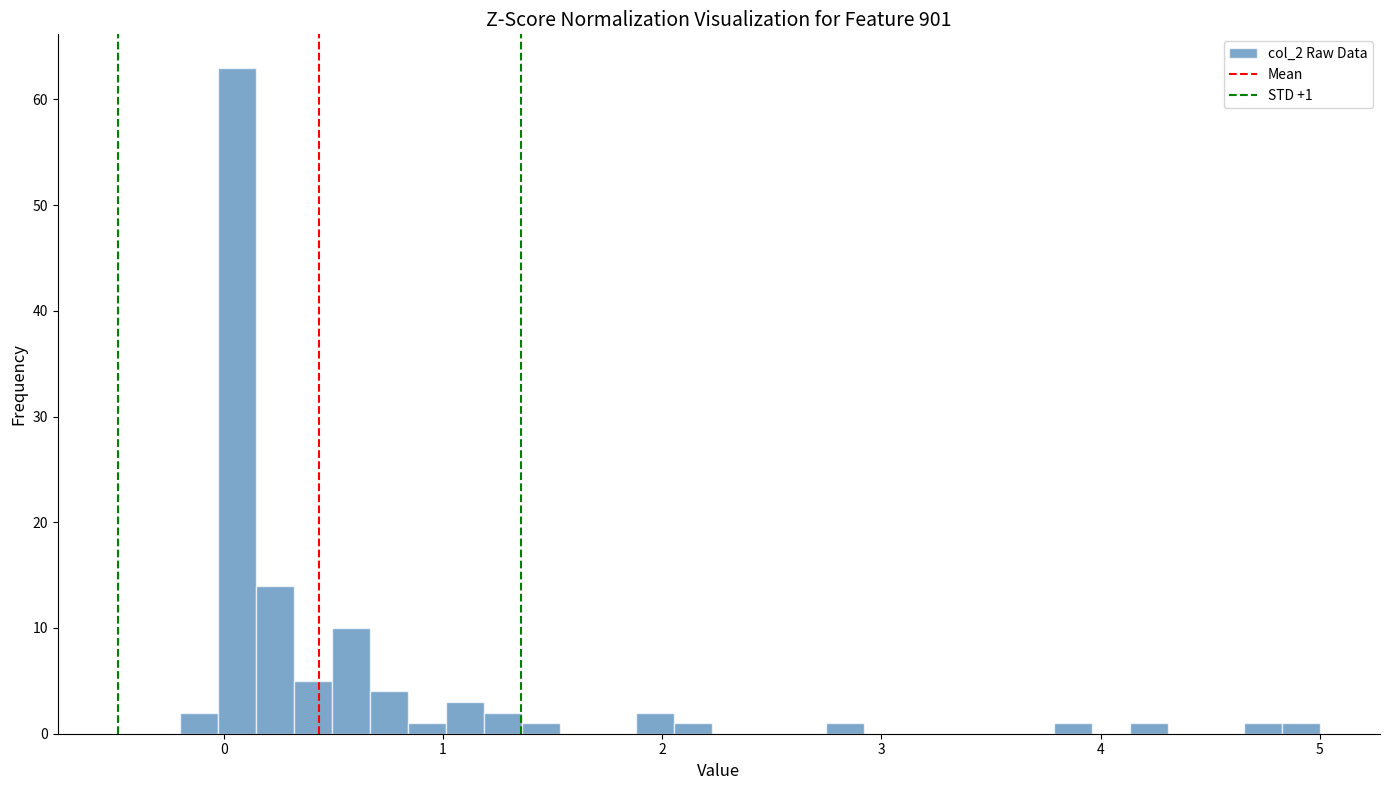

Read against the x-axis, roughly where is the centre of the tallest bar?

0.1